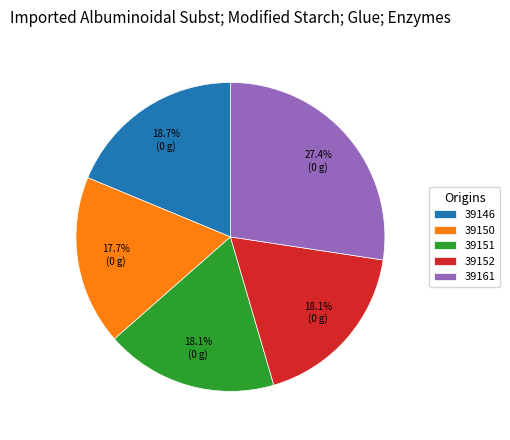

What portion of the pie excludes 39150?

82.3%